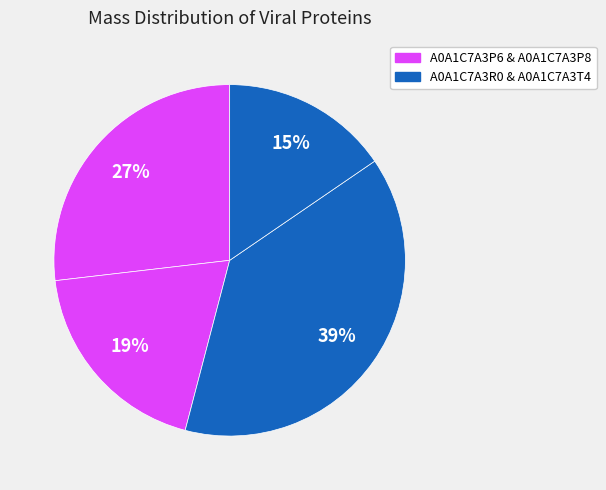

Count the number of slices in the pie.

4